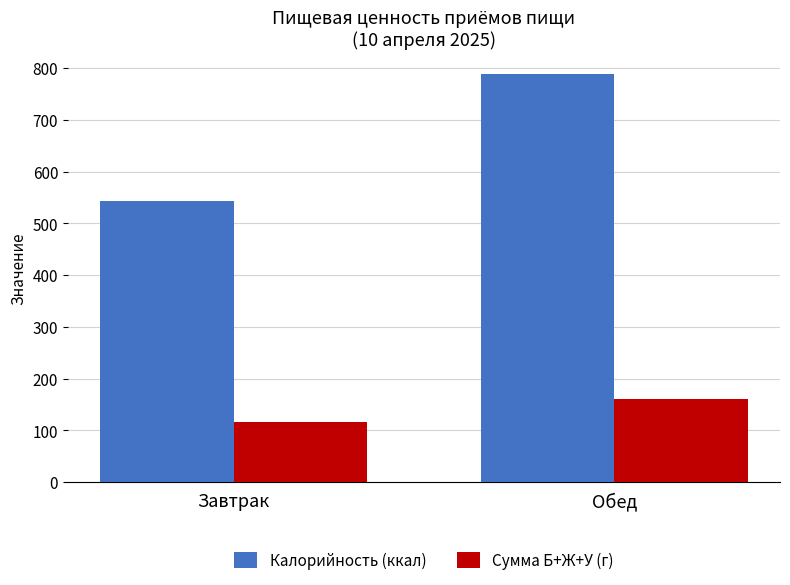

What is the label of the 2nd bar from the right?

Завтрак